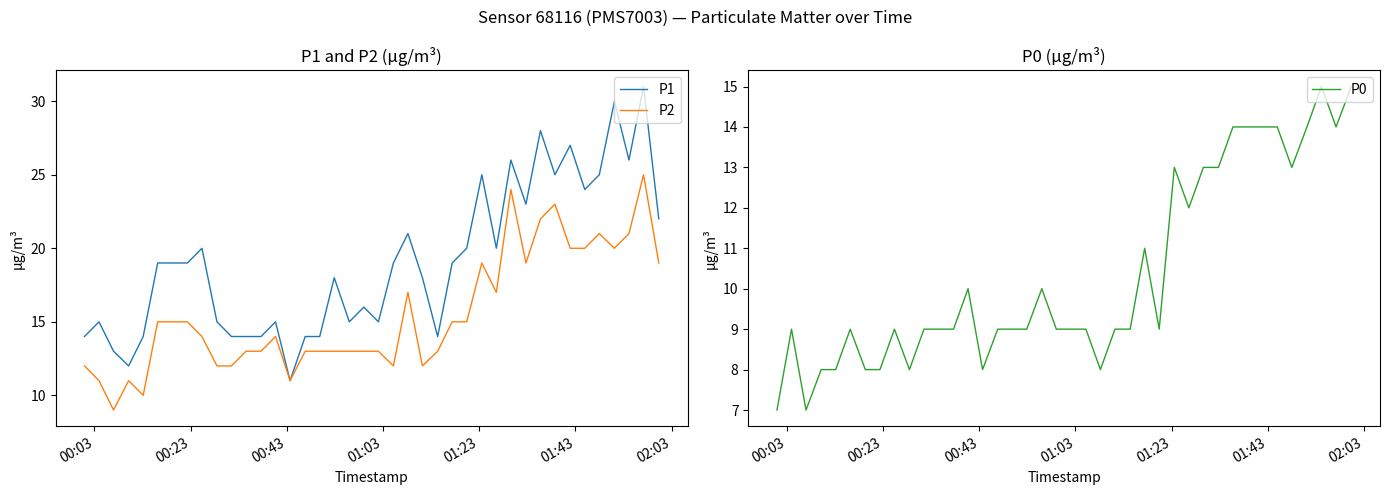

What is the lowest value of the P1 series?

11